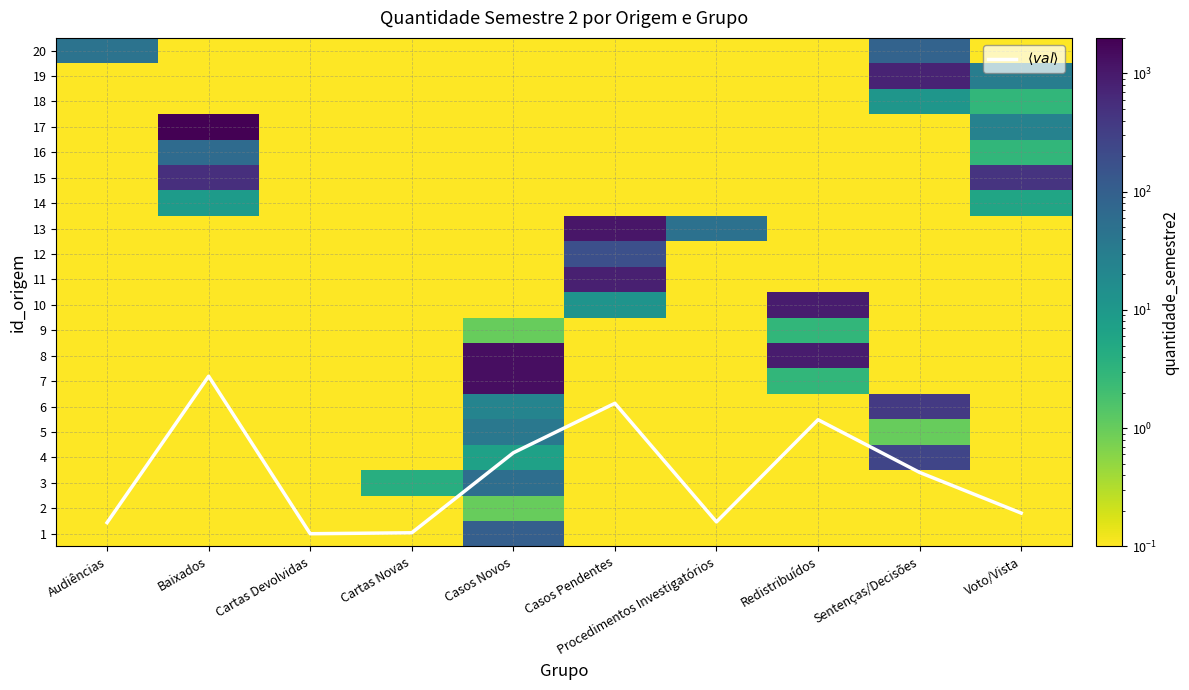

Which series has the largest total across all categories?

8